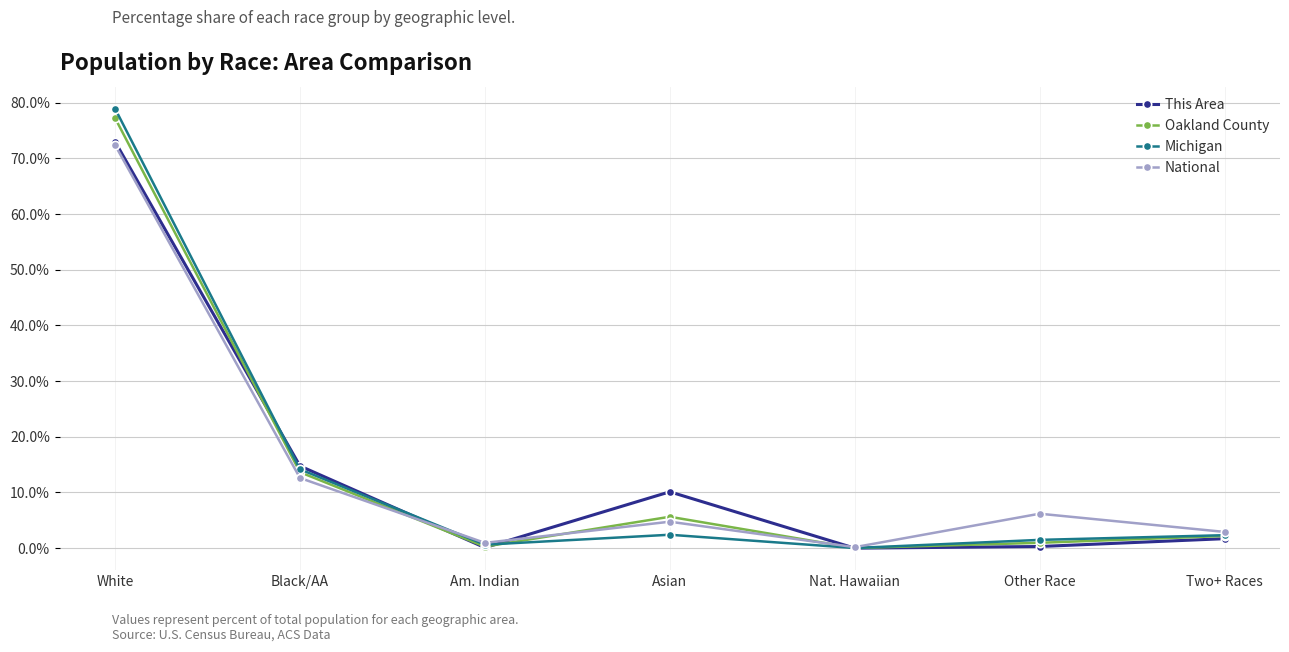

What is the value of the National point at the 1st from the left?

72.4